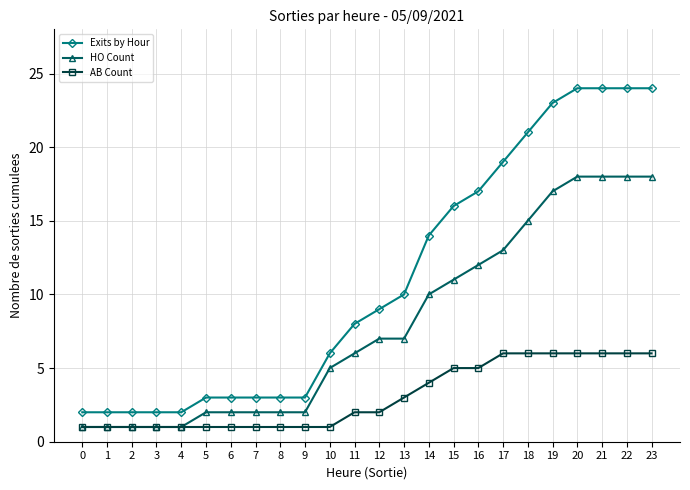

Rank the series at 6 from highest to lowest value.

Exits by Hour, HO Count, AB Count